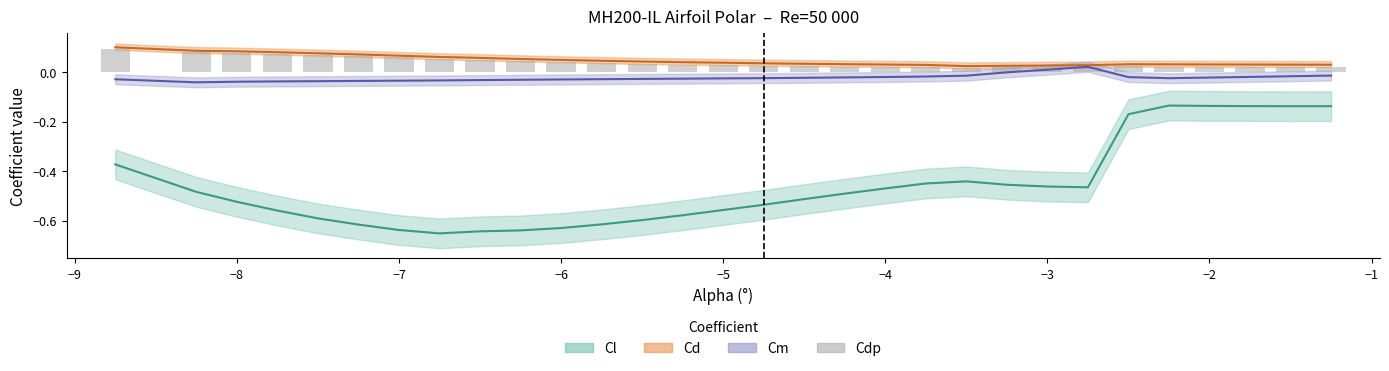

Rank the series at −3 from lowest to highest value.

Cl, Cm, Cdp, Cd